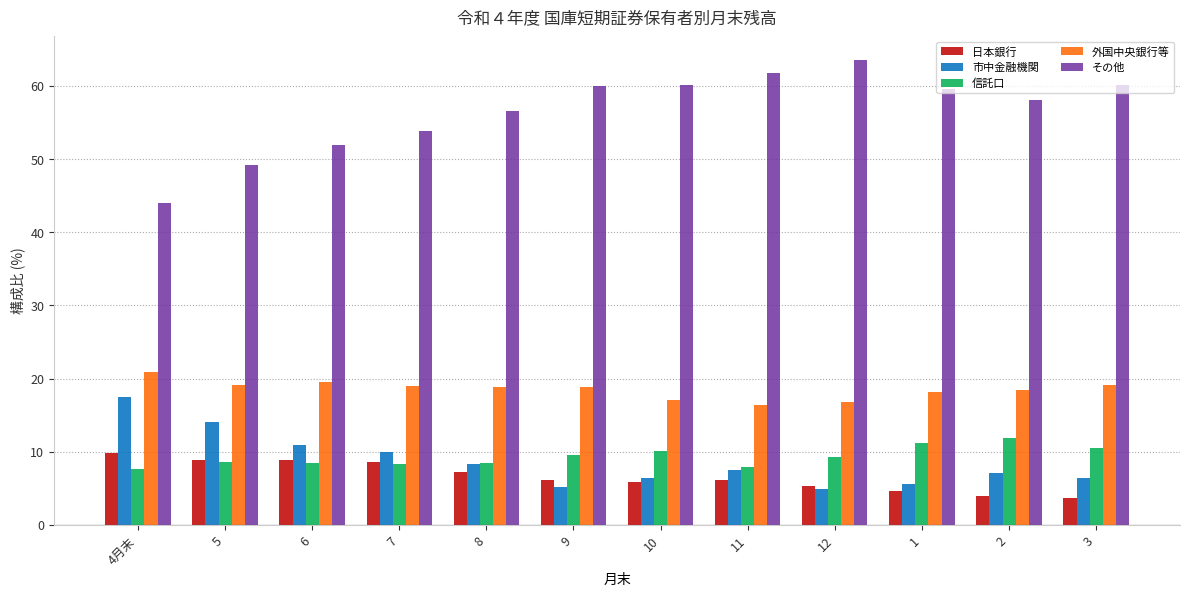

How many series are shown in this chart?

5